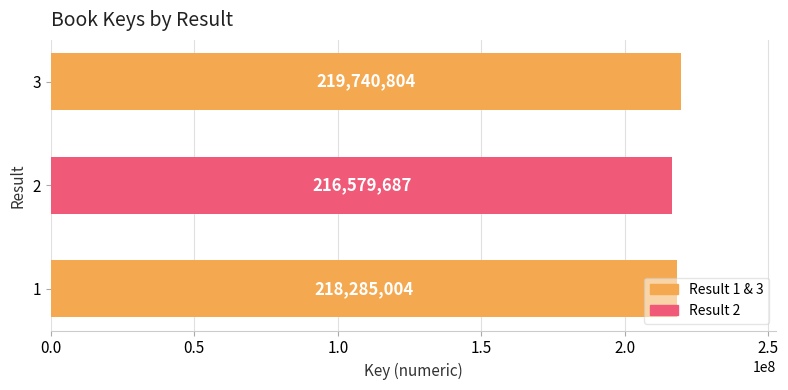

The chart shows a value of 218285004 at 1. True or false?

True